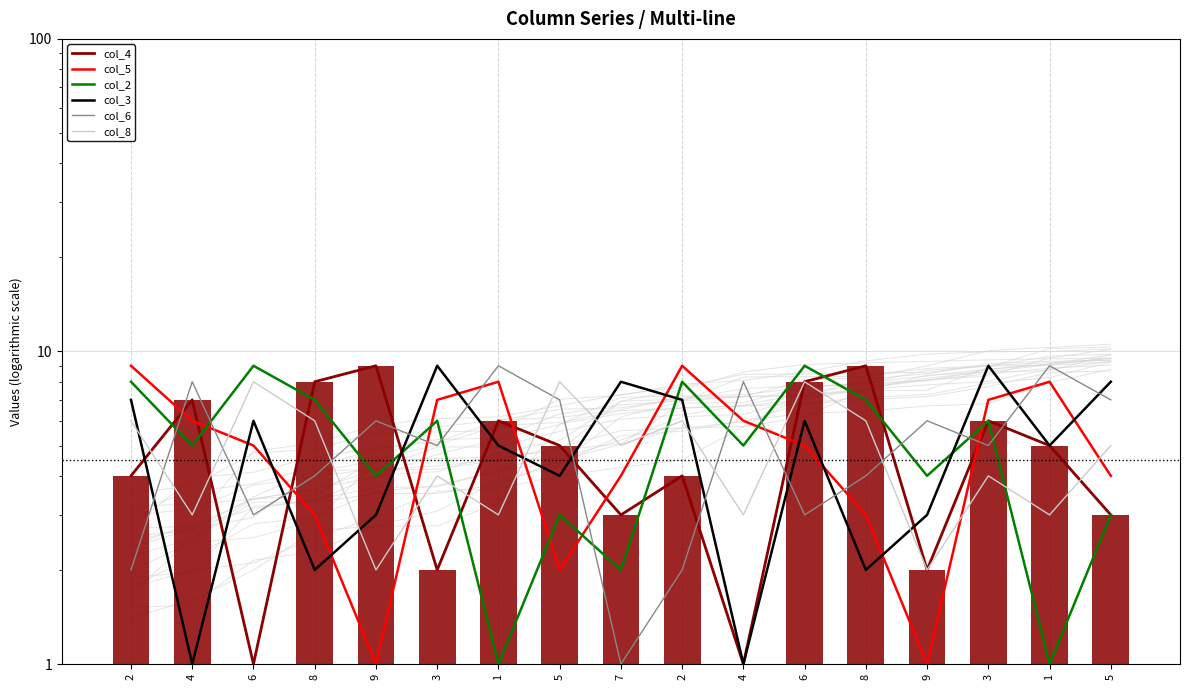

Reading left to right, list all the values displayed in this chart.

col_4: 2=4	4=7	6=1	8=8	9=9	3=2	1=6	5=5	7=3	2=4	4=1	6=8	8=9	9=2	3=6	1=5	5=3
col_5: 2=9	4=6	6=5	8=3	9=1	3=7	1=8	5=2	7=4	2=9	4=6	6=5	8=3	9=1	3=7	1=8	5=4
col_2: 2=8	4=5	6=9	8=7	9=4	3=6	1=1	5=3	7=2	2=8	4=5	6=9	8=7	9=4	3=6	1=1	5=3
col_3: 2=7	4=1	6=6	8=2	9=3	3=9	1=5	5=4	7=8	2=7	4=1	6=6	8=2	9=3	3=9	1=5	5=8
col_6: 2=2	4=8	6=3	8=4	9=6	3=5	1=9	5=7	7=1	2=2	4=8	6=3	8=4	9=6	3=5	1=9	5=7
col_8: 2=6	4=3	6=8	8=6	9=2	3=4	1=3	5=8	7=5	2=6	4=3	6=8	8=6	9=2	3=4	1=3	5=5